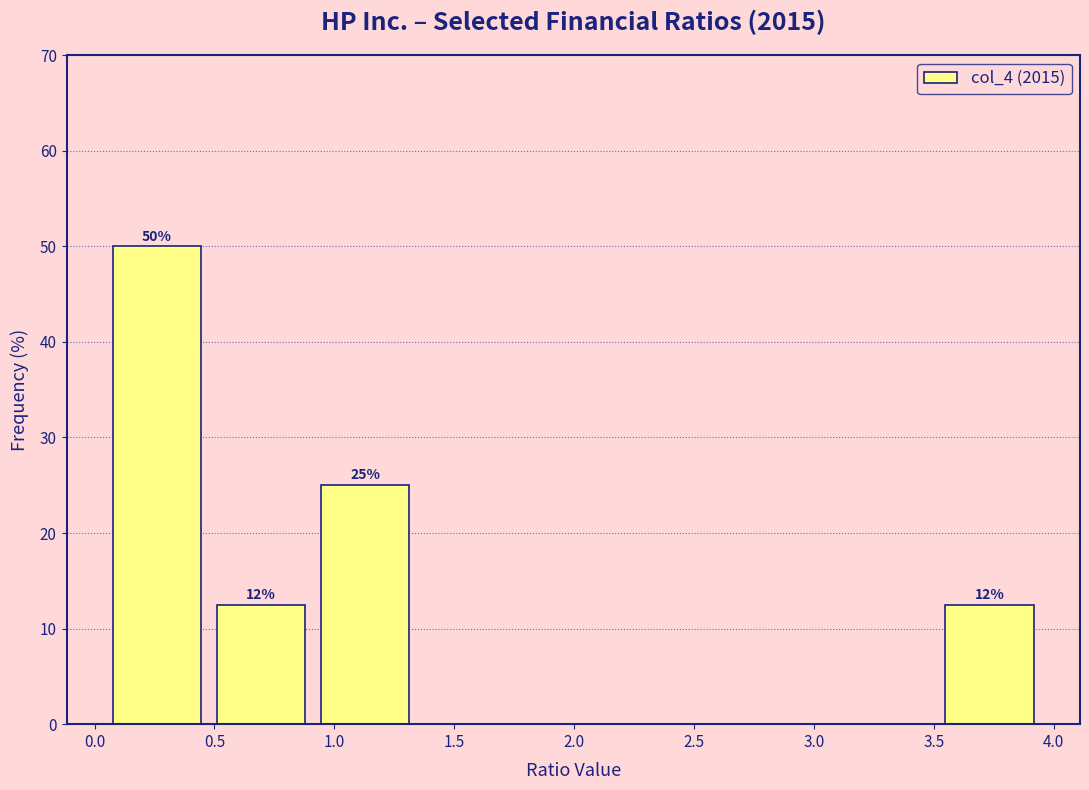

Which range on the x-axis has the tallest bar?

0.05 to 0.50